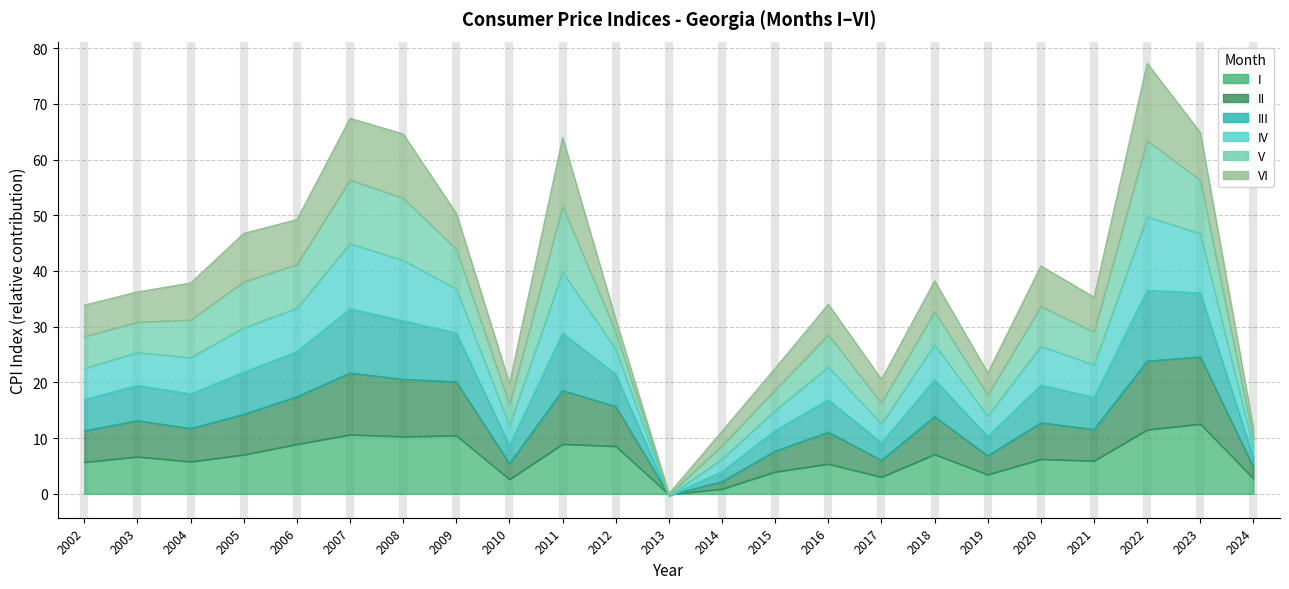

The IV series shows 55.8 at 2020. True or false?

False